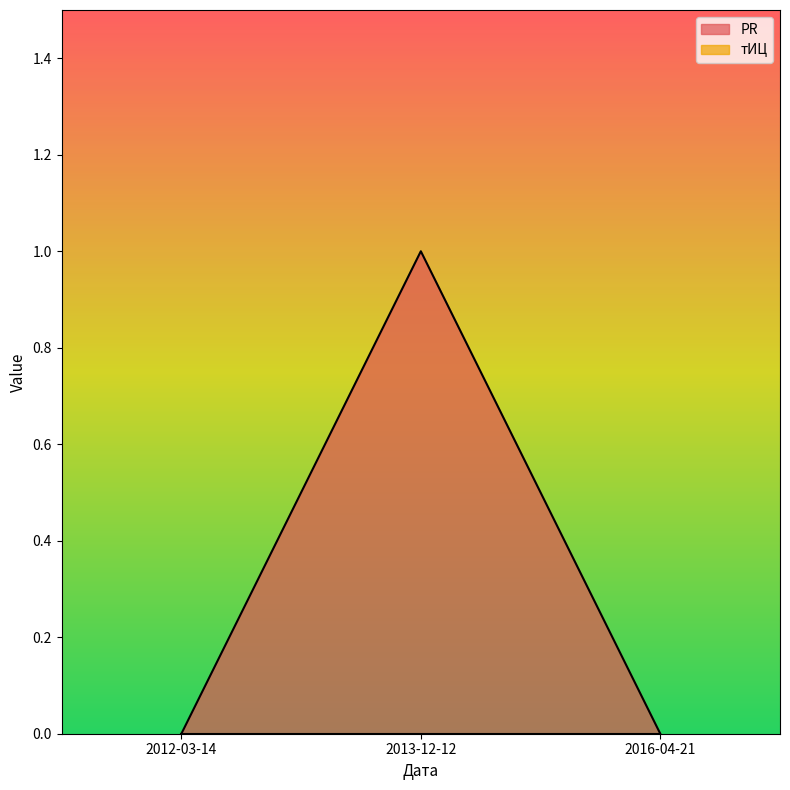

Reading left to right, transcribe all the data shown in this chart.

0	1	0